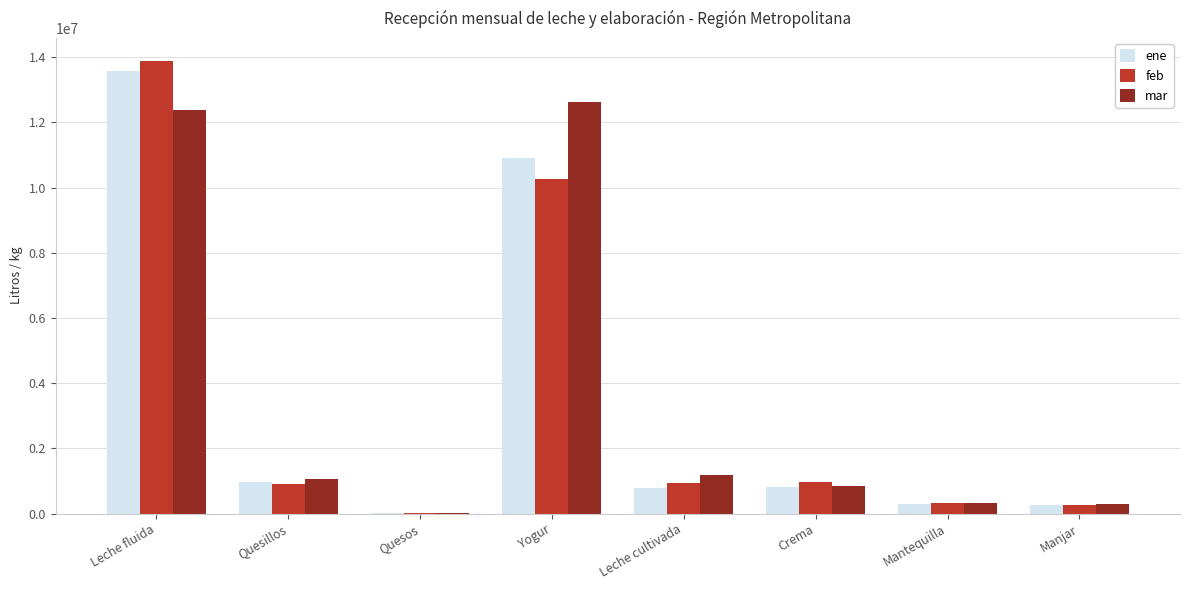

What is the sum of the ene values at Leche cultivada and Quesos?

808121